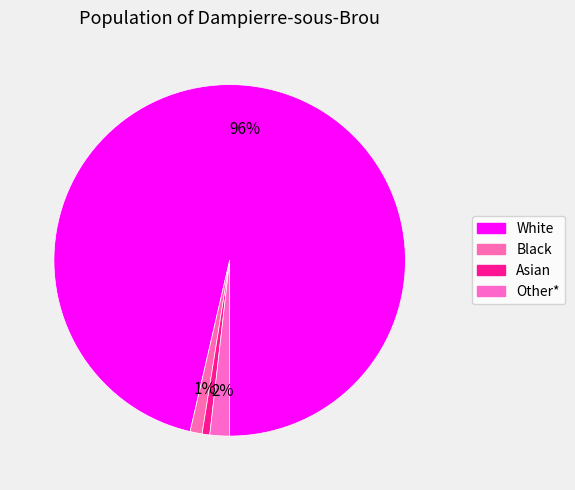

To the nearest percent, what is the average slice percentage?

25%